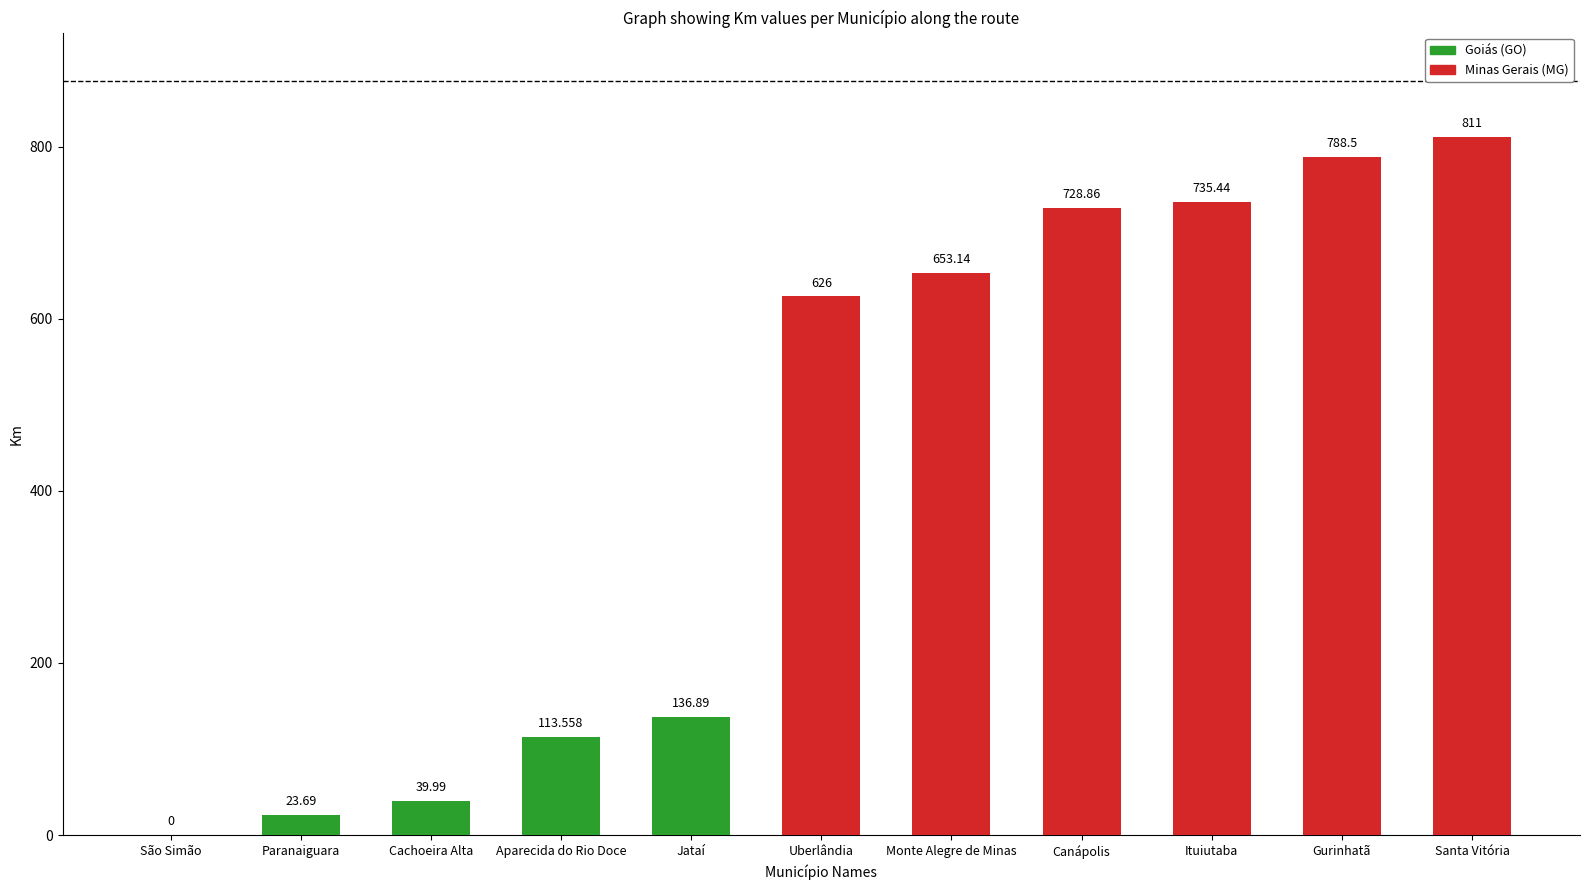

How many values are above zero?

10